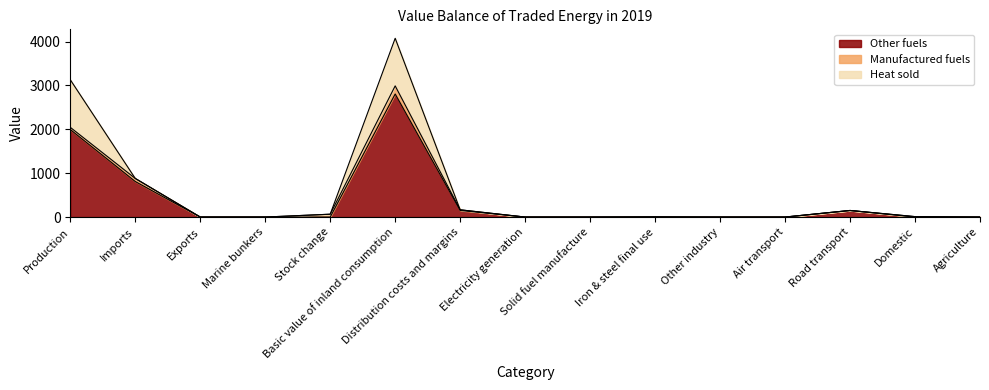

Reading left to right, what are all the values shown in this chart?

Other fuels: Production=1995	Imports=810	Exports=0	Marine bunkers=0	Stock change=0	Basic value of inland consumption=2805	Distribution costs and margins=150	Electricity generation=0	Solid fuel manufacture=0	Iron & steel final use=0	Other industry=0	Air transport=0	Road transport=150	Domestic=0	Agriculture=0
Manufactured fuels: Production=50	Imports=70	Exports=0	Marine bunkers=0	Stock change=65	Basic value of inland consumption=185	Distribution costs and margins=15	Electricity generation=0	Solid fuel manufacture=0	Iron & steel final use=5	Other industry=0	Air transport=0	Road transport=0	Domestic=10	Agriculture=0
Heat sold: Production=1085	Imports=0	Exports=0	Marine bunkers=0	Stock change=0	Basic value of inland consumption=1085	Distribution costs and margins=0	Electricity generation=0	Solid fuel manufacture=0	Iron & steel final use=0	Other industry=0	Air transport=0	Road transport=0	Domestic=0	Agriculture=0